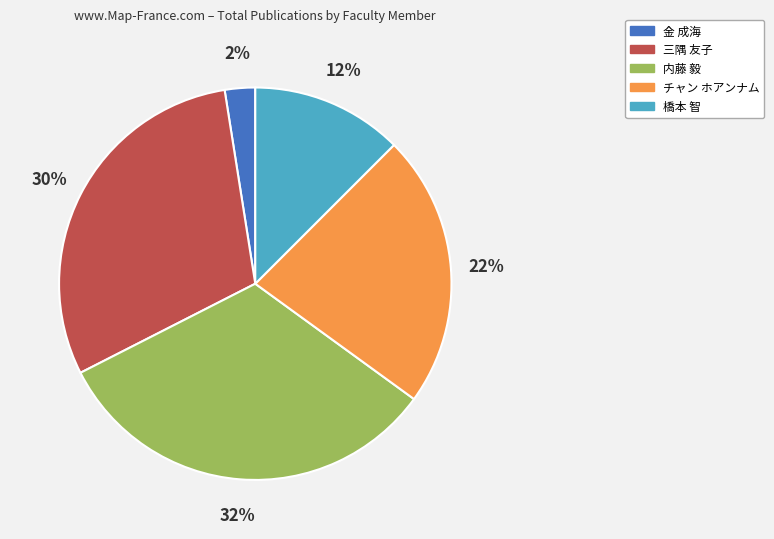

Rank the categories by value from lowest to highest.

金 成海, 橋本 智, チャン ホアンナム, 三隅 友子, 内藤 毅